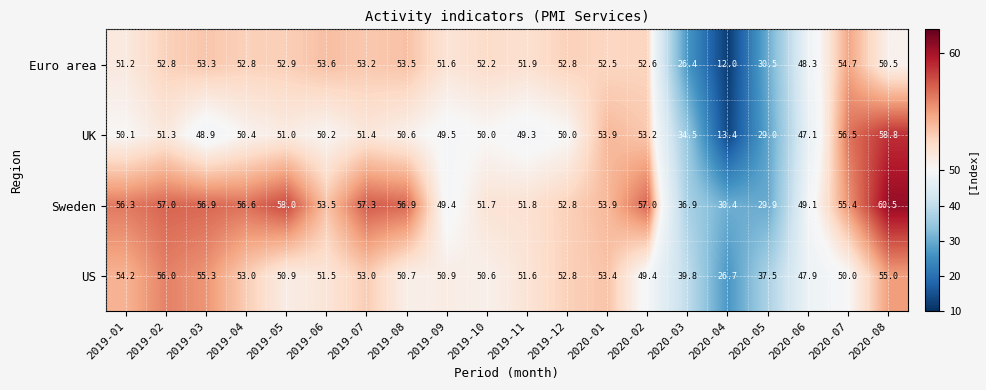

True or false: US has a value of 16.4 at 2020-05.

False